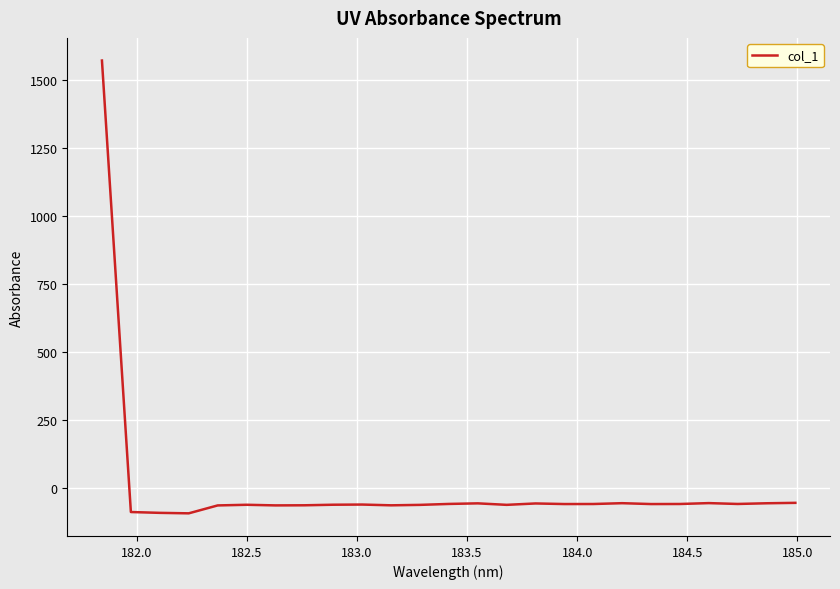

What is the greatest value displayed?

1571.5